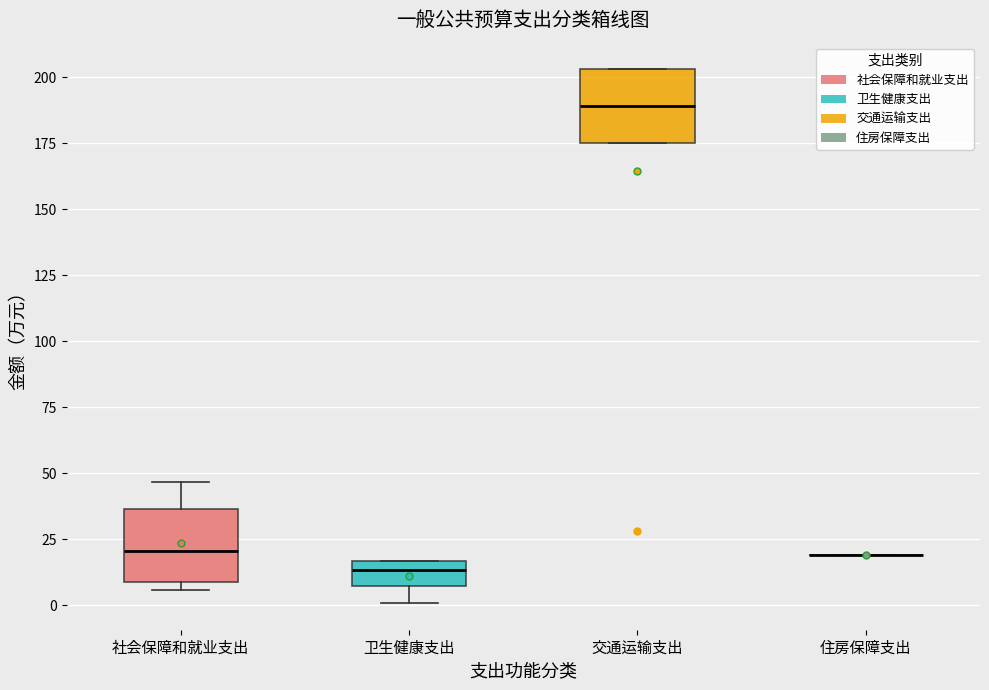

Reading left to right, transcribe this box plot: for each box, give where its median line is, the range the box spans, and where its two whiskers end, as read against the y-axis. The values are not printed on the chart, so give them approximately, as read against the axis.

社会保障和就业支出: median 20, box 10 to 35, whiskers 5 to 45
卫生健康支出: median 15 (inside the box), box 5 to 15, whiskers 0 to 15
交通运输支出: median 190, box 175 to 205, whiskers 175 to 205
住房保障支出: box collapsed to a line at 20, whiskers 20 to 20